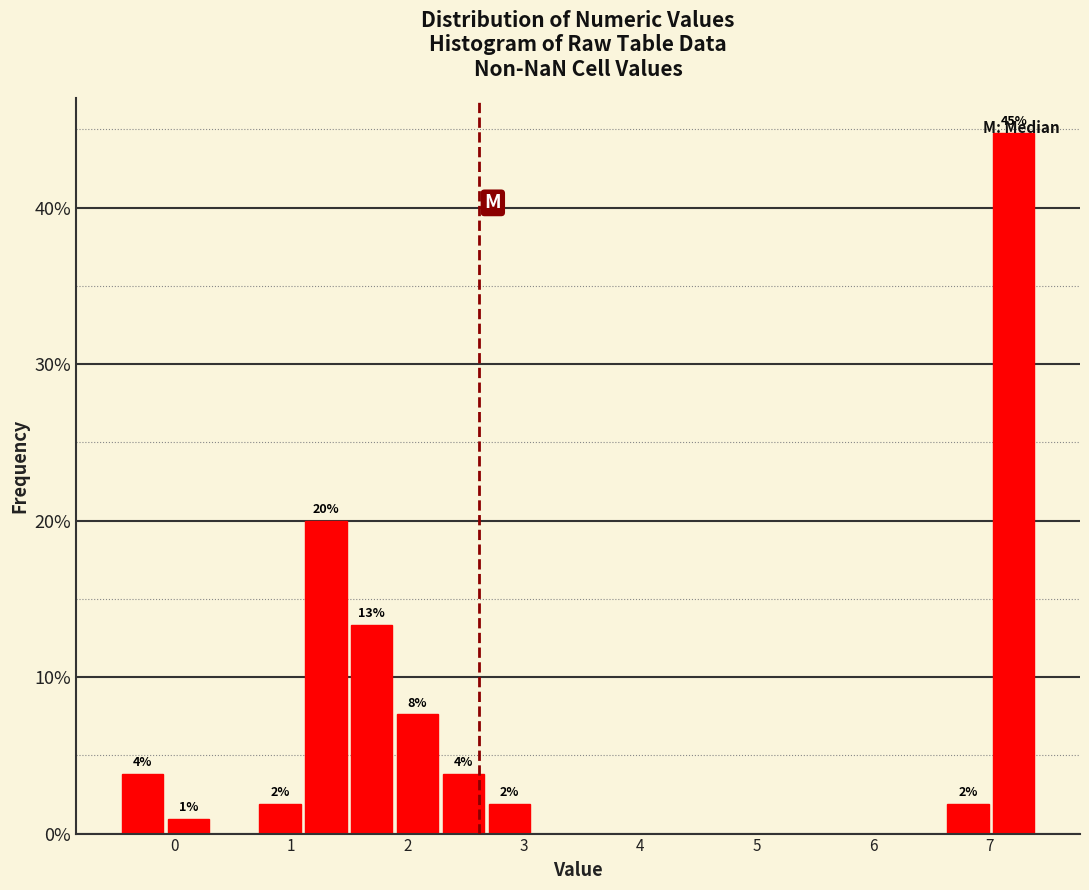

Read against the x-axis, roughly where is the centre of the tallest bar?

7.2